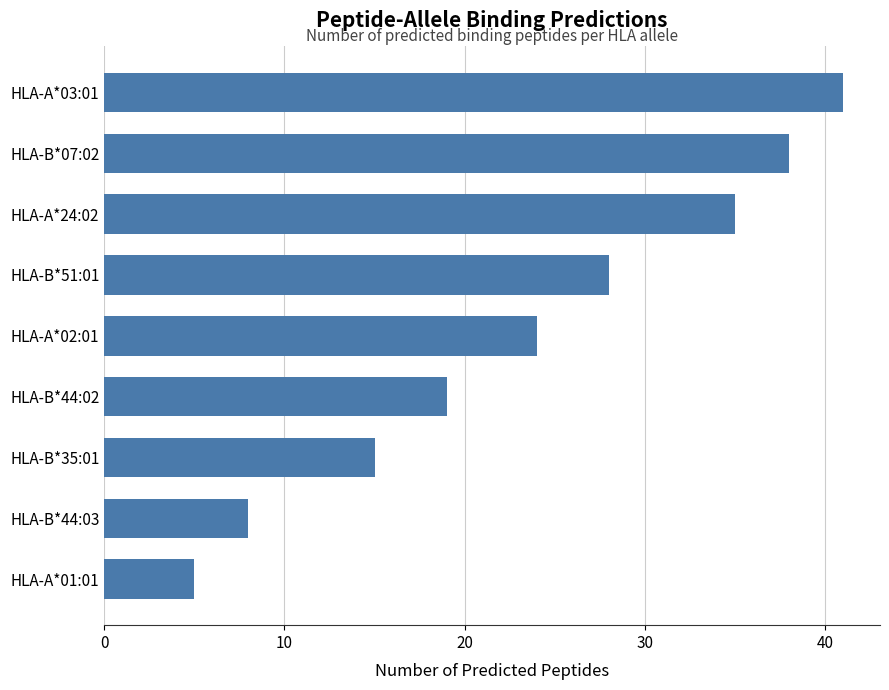

List the labels in order of value, smallest first.

HLA-A*01:01, HLA-B*44:03, HLA-B*35:01, HLA-B*44:02, HLA-A*02:01, HLA-B*51:01, HLA-A*24:02, HLA-B*07:02, HLA-A*03:01